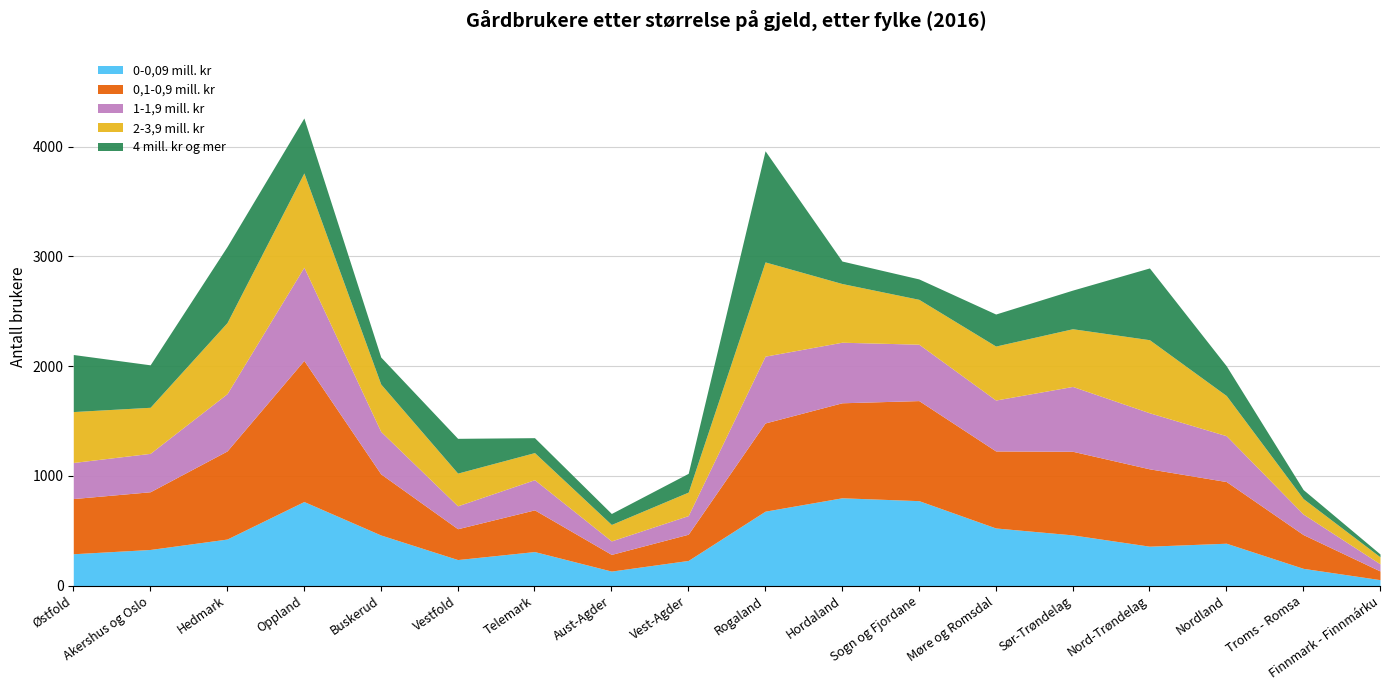

Which series has the widest spread of values?

0,1-0,9 mill. kr